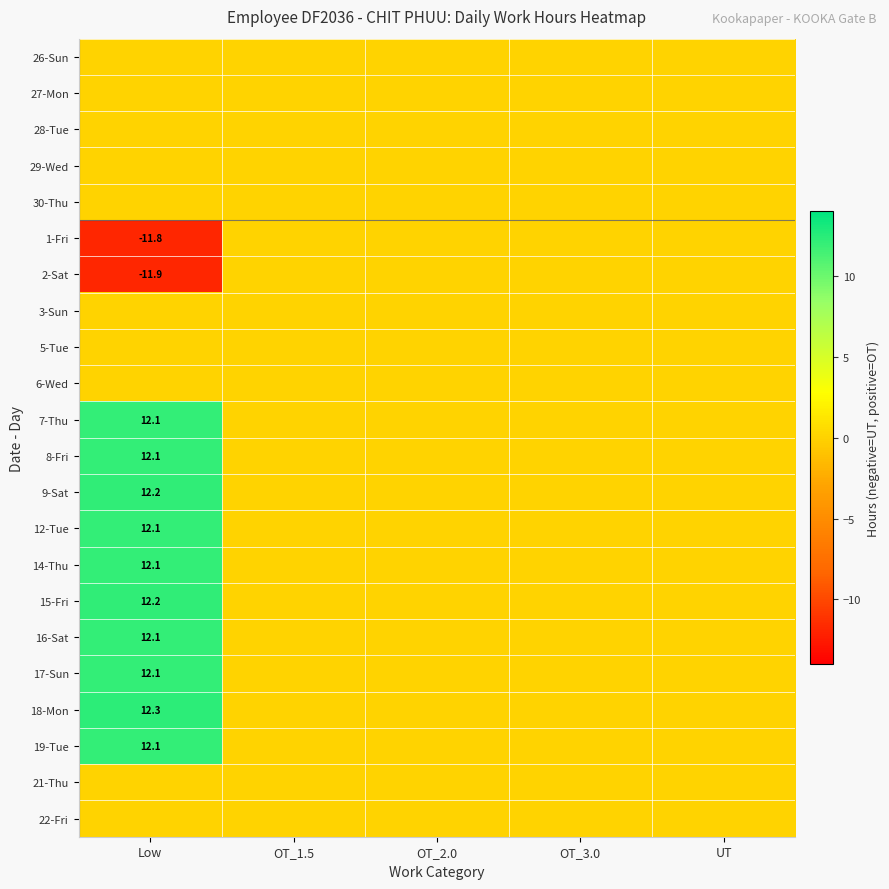

Is the value of 3-Sun at OT_2.0 greater than the value of 29-Wed at Low?

No